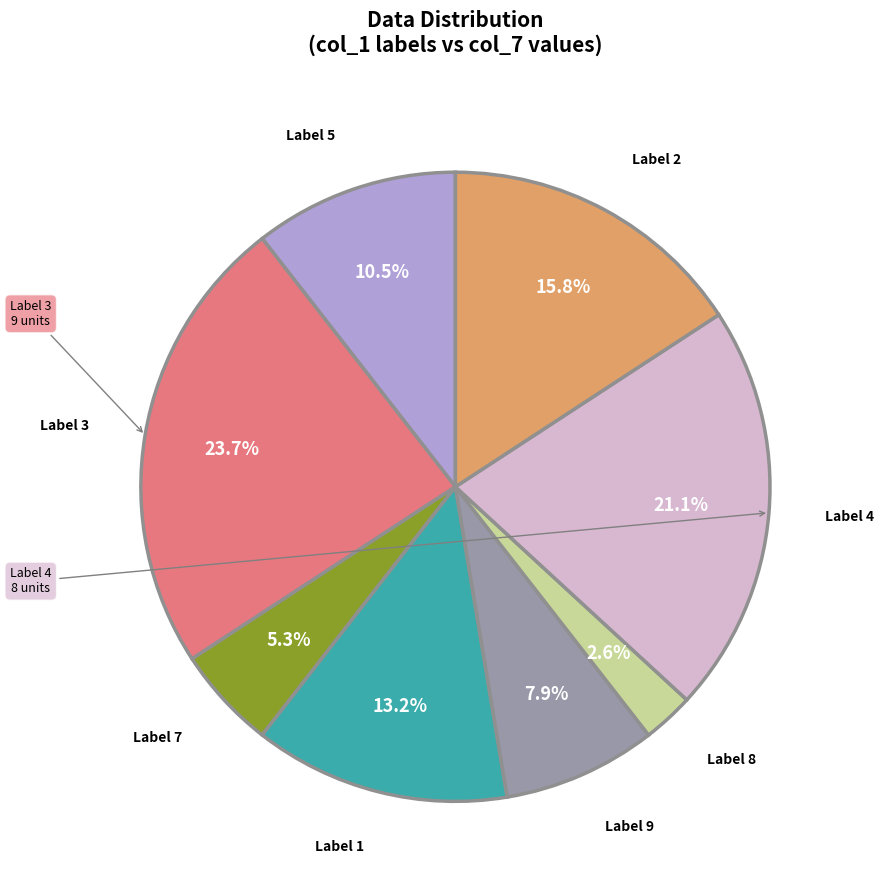

Rank the categories by value from lowest to highest.

Label 8, Label 7, Label 9, Label 5, Label 1, Label 2, Label 4, Label 3